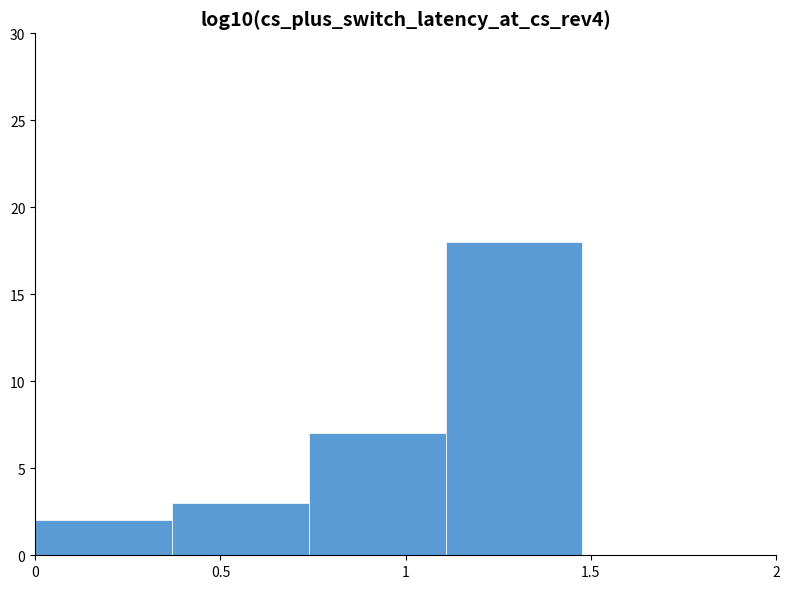

Over which range of the x-axis is the bar tallest?

1.10 to 1.50